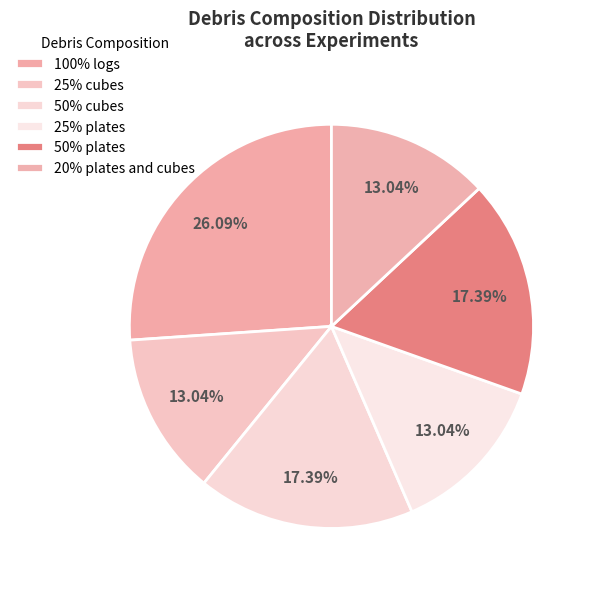

Does 100% logs represent more than half of the total?

No